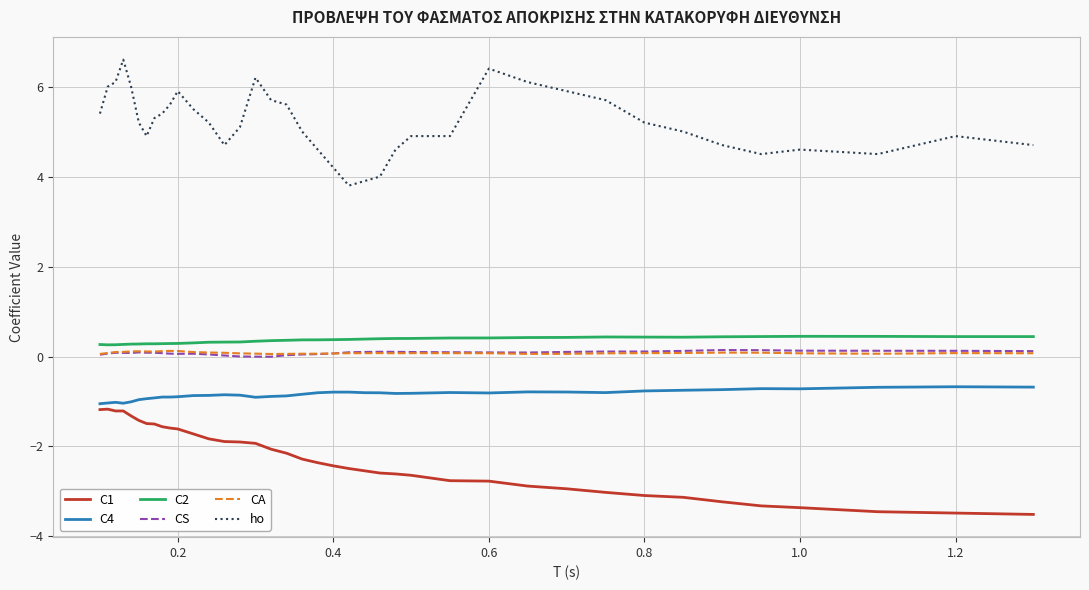

What is the maximum value for ho?

6.6